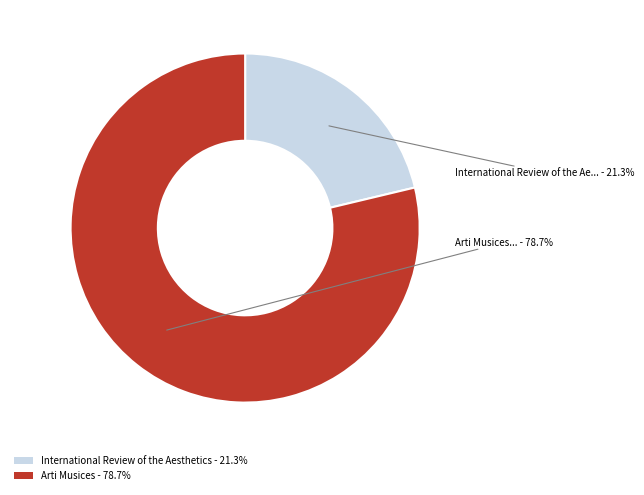

What percentage is the International Review of the Aesthetics slice, to the nearest percent?

21%